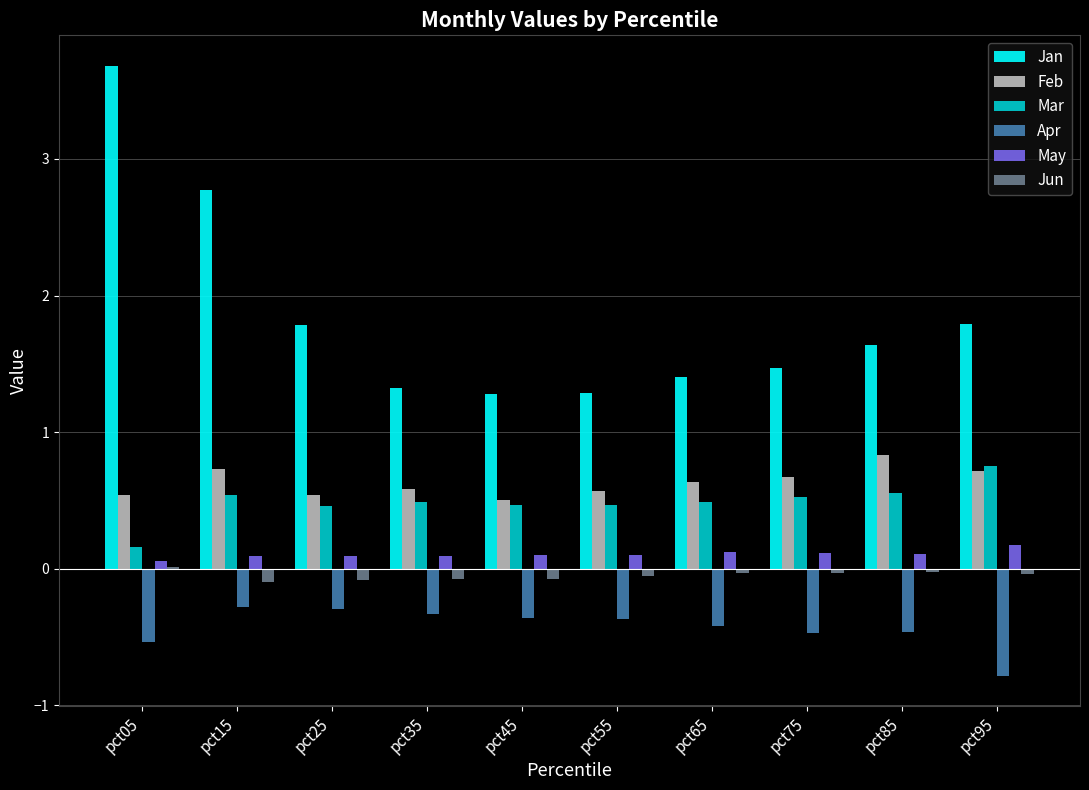

Which series has the largest total across all categories?

Jan